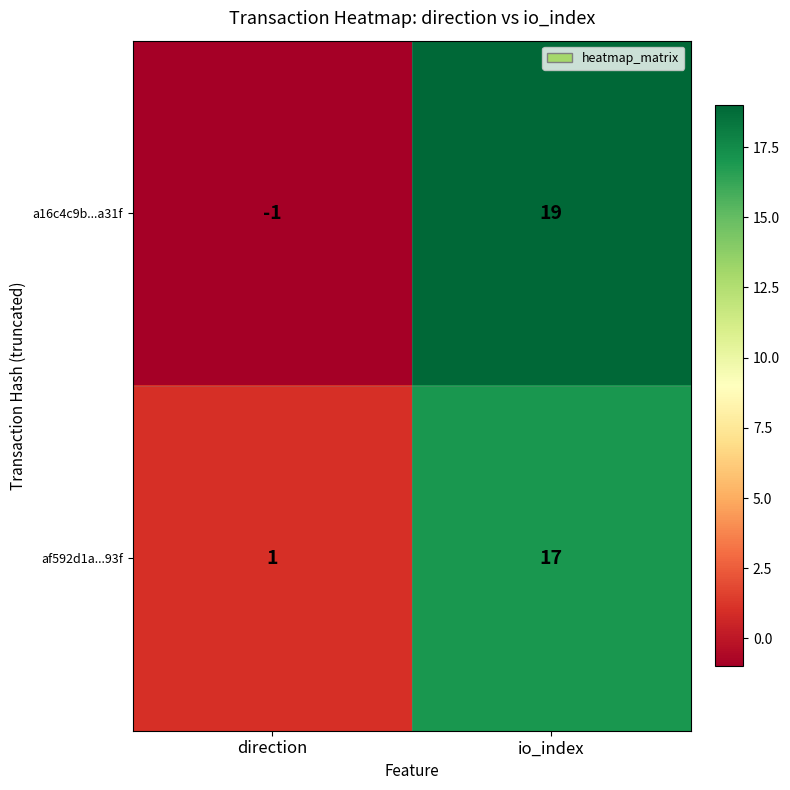

What is the maximum value shown in the chart?

19